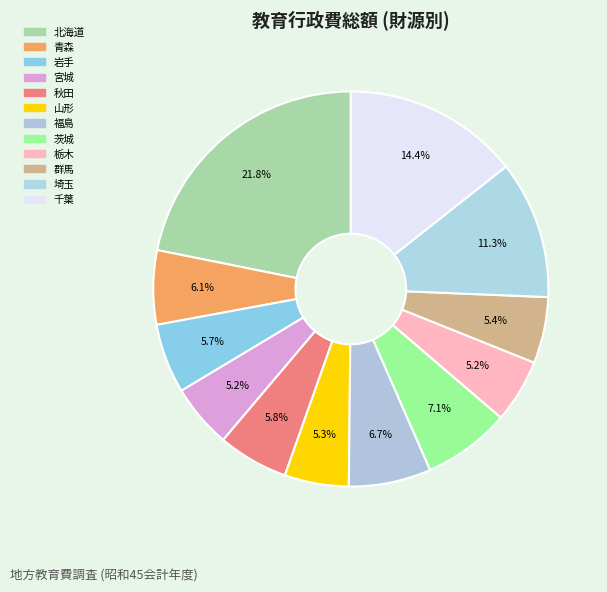

Rank the categories by value from lowest to highest.

栃木, 宮城, 山形, 群馬, 岩手, 秋田, 青森, 福島, 茨城, 埼玉, 千葉, 北海道